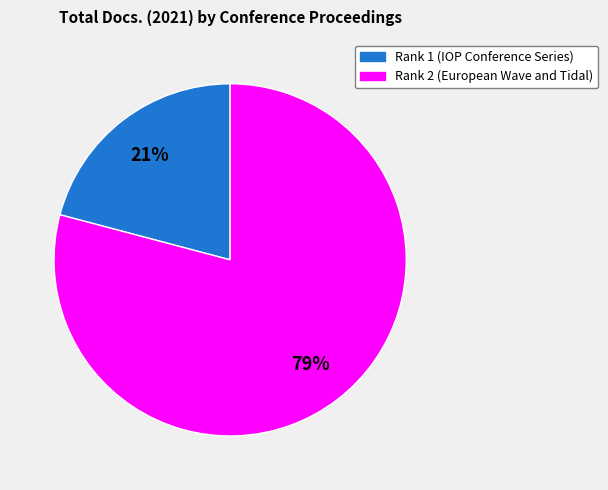

What is the majority slice?

Rank 2 (European Wave and Tidal)